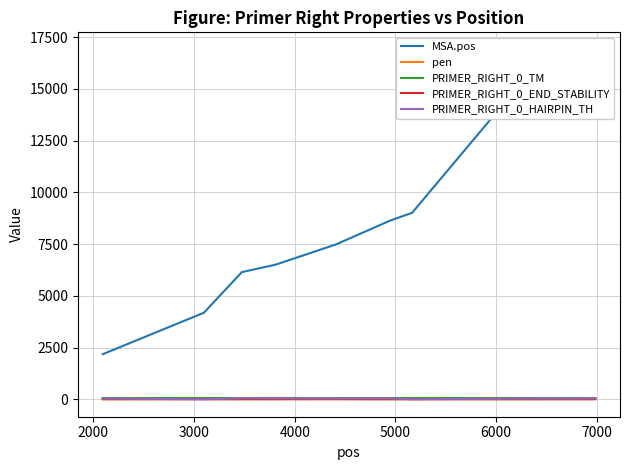

Reading right to left, list all the values displayed in this chart.

MSA.pos: 16892.0	15476.0	9013.0	8626.0	7484.0	6507.0	6145.0	4181.0	2177.0
pen: 3.3	1.0	1.2	0.7	4.1	2.3	1.1	2.5	0.2
PRIMER_RIGHT_0_TM: 60.3	60.0	58.8	59.3	58.9	62.3	59.9	58.5	60.2
PRIMER_RIGHT_0_END_STABILITY: 3.0	3.1	2.6	1.8	4.6	3.5	3.4	3.2	3.9
PRIMER_RIGHT_0_HAIRPIN_TH: 38.4	33.2	0.0	41.9	37.1	45.3	46.1	0.0	34.5